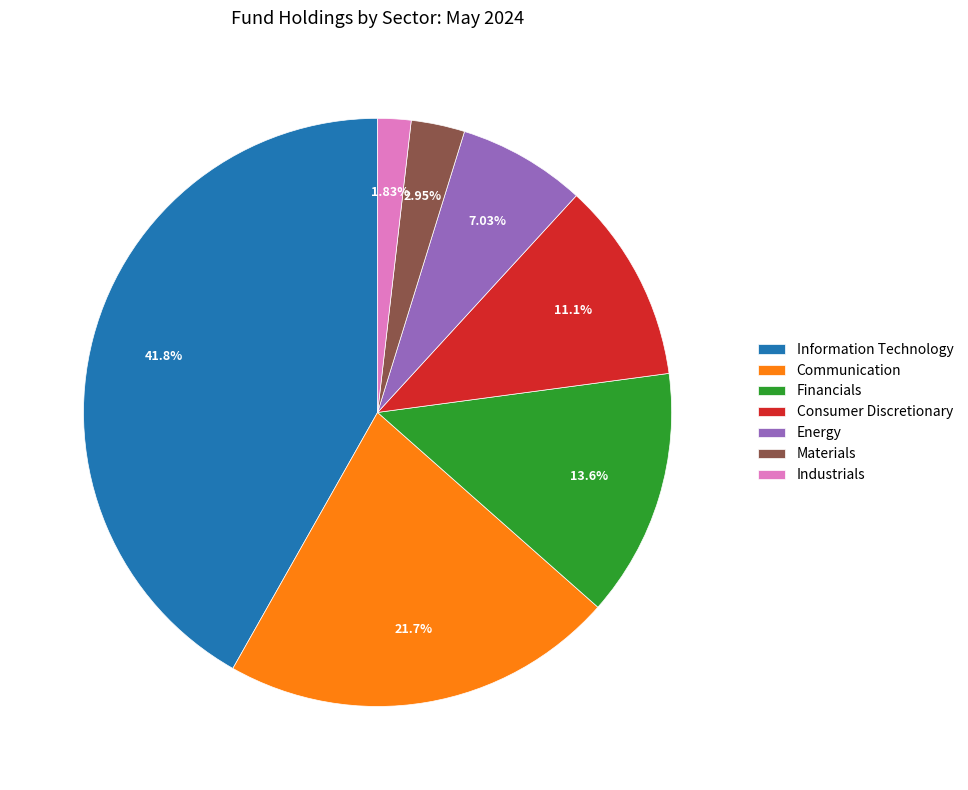

Which has a higher value, Materials or Information Technology?

Information Technology